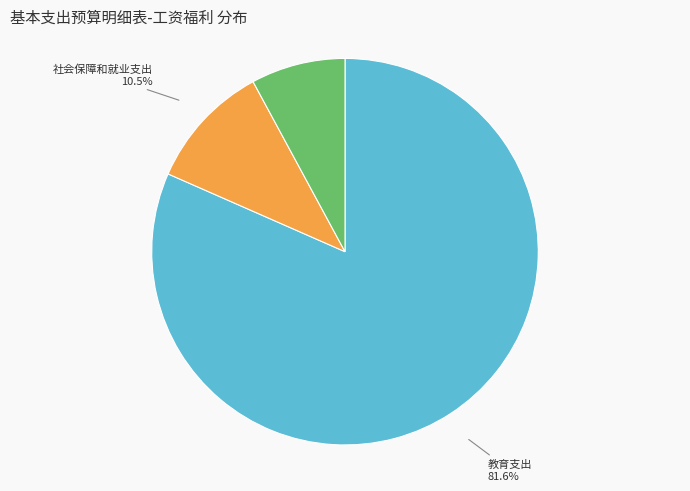

What is the ratio of the value at 社会保障和就业支出 to the value at 住房保障支出?

1.3